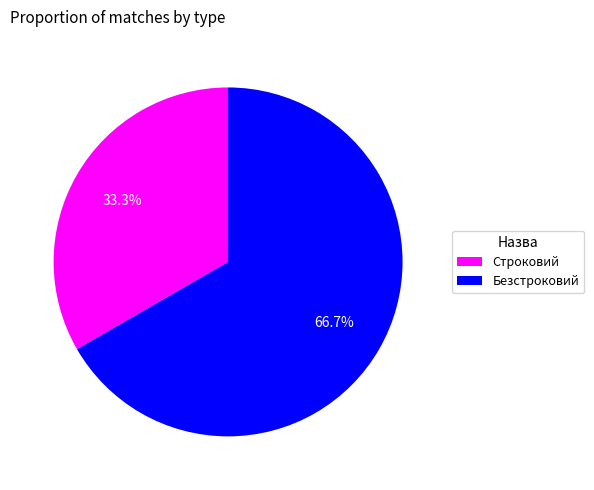

What percentage is NOT represented by Строковий?

66.7%